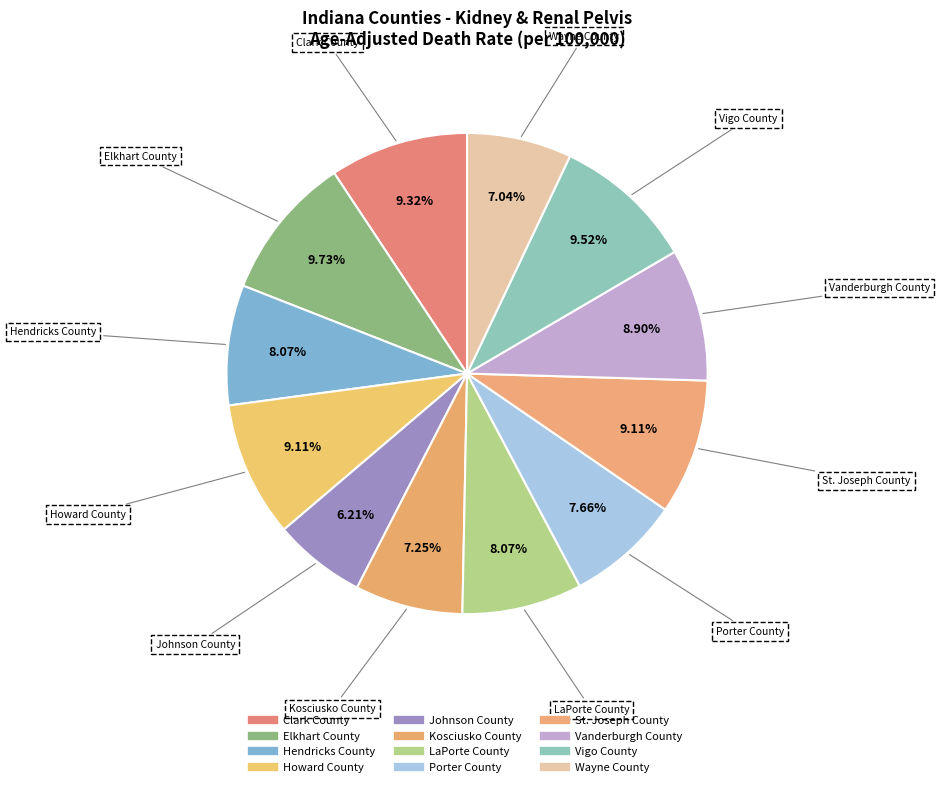

Count the number of slices in the pie.

12